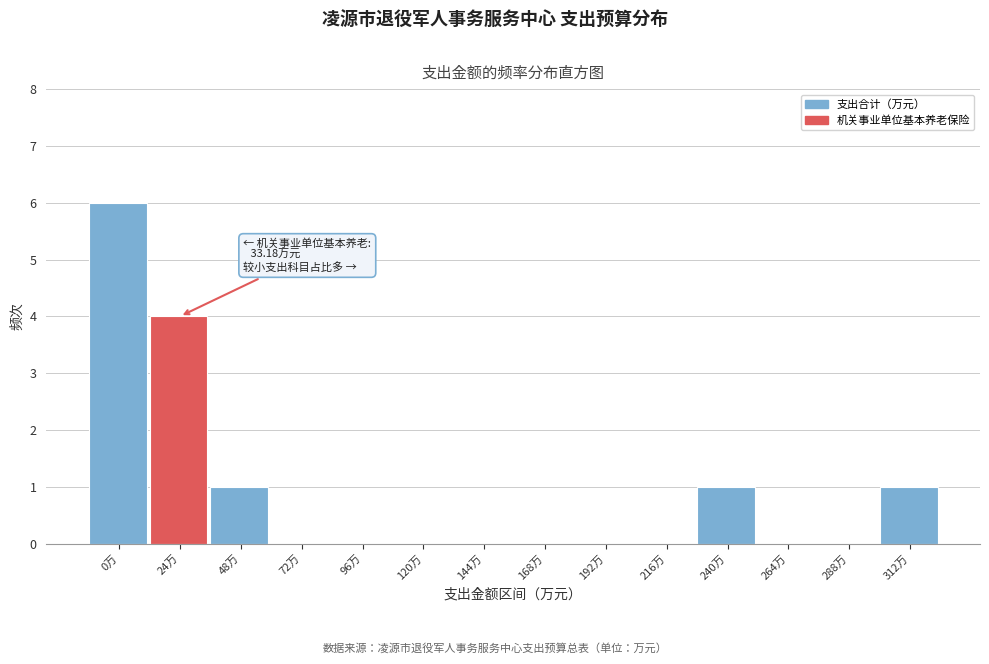

Reading left to right, list all the values displayed in this chart.

0万=6	24万=4	48万=1	72万=0	96万=0	120万=0	144万=0	168万=0	192万=0	216万=0	240万=1	264万=0	288万=0	312万=1